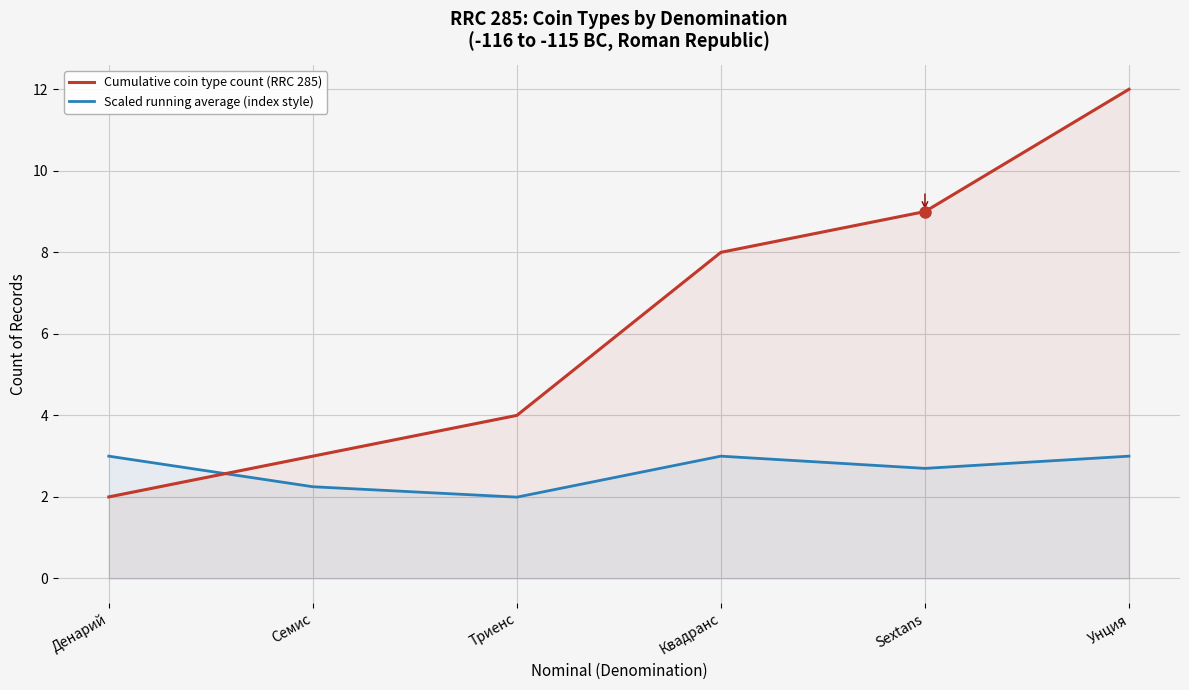

True or false: Cumulative coin type count (RRC 285) has more than 2 points higher than both neighbors.

False